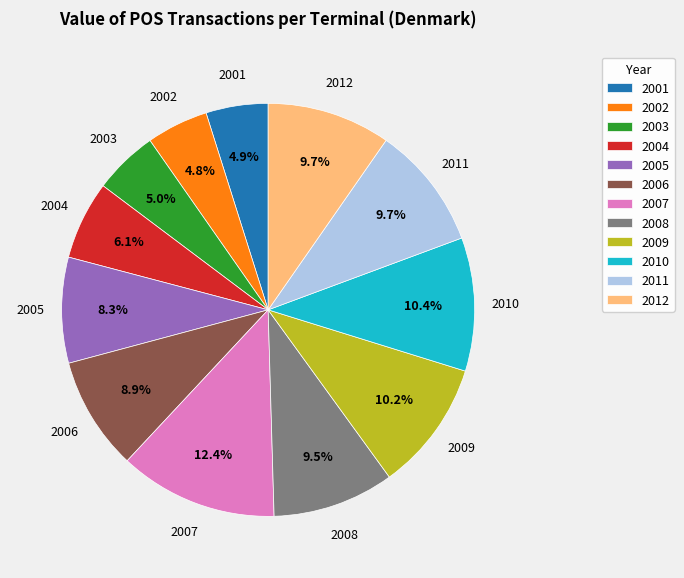

How many segments does this pie chart have?

12